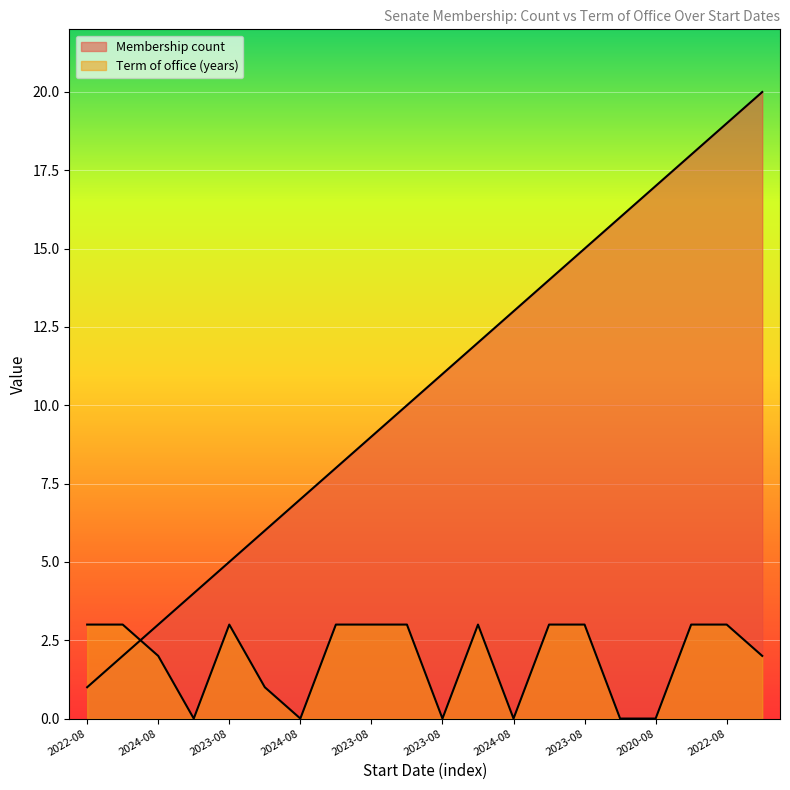

Which series changed the most between 2022-08 and 2023-08?

Membership count